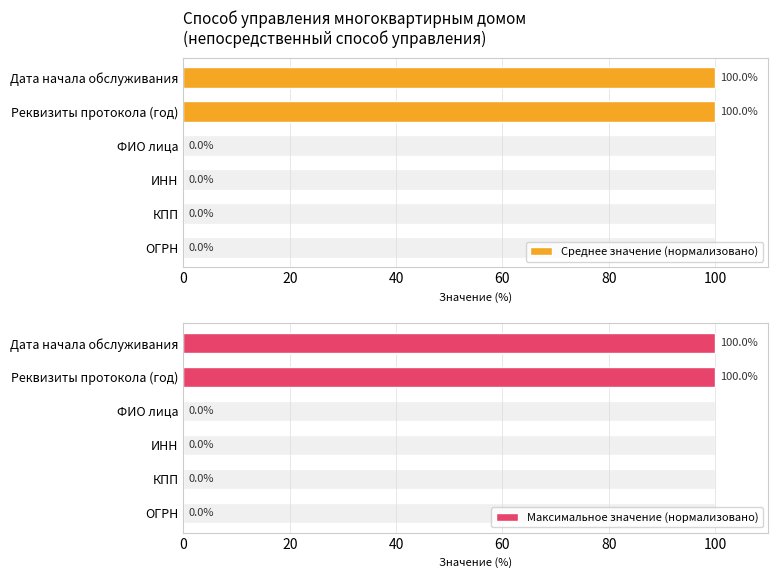

How many distinct data groups are displayed?

2